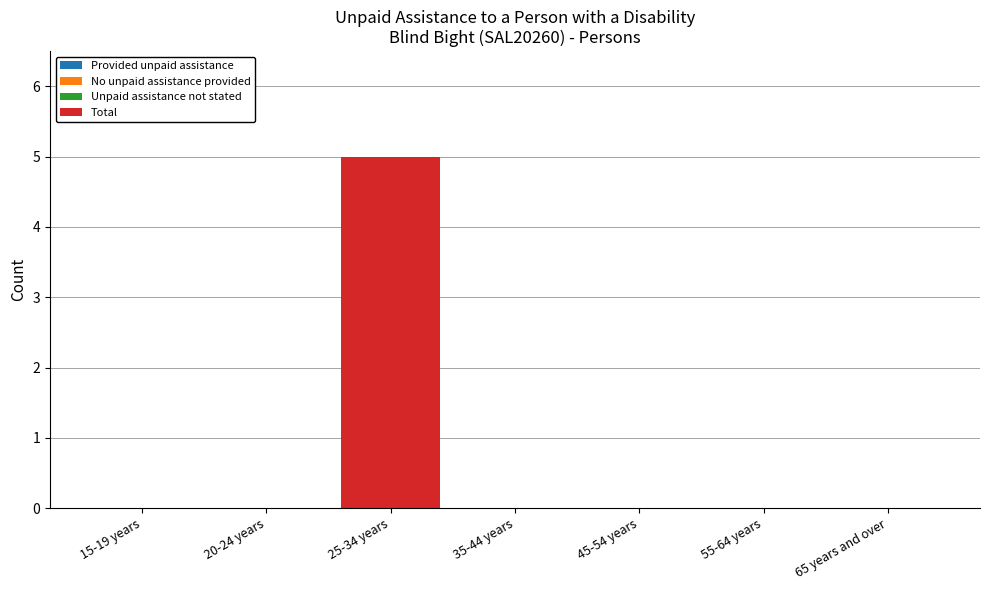

At which category does the chart reach its peak across all series?

25-34 years